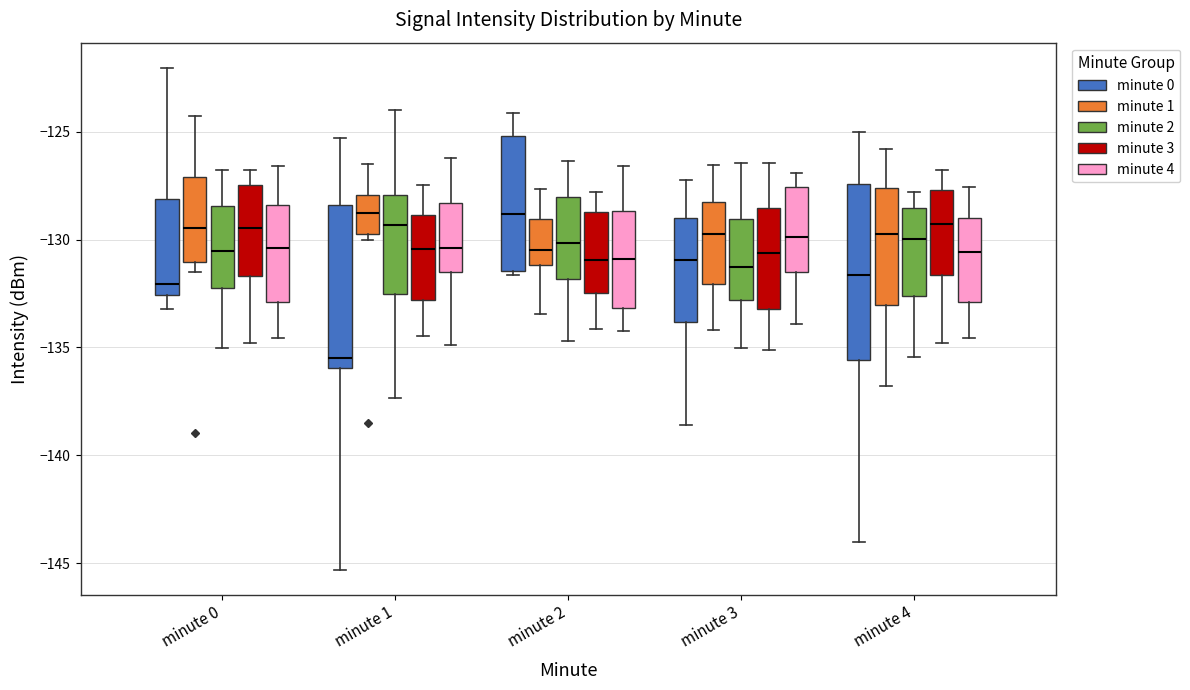

Which box's median line is the lowest?

minute 1 (minute 0)